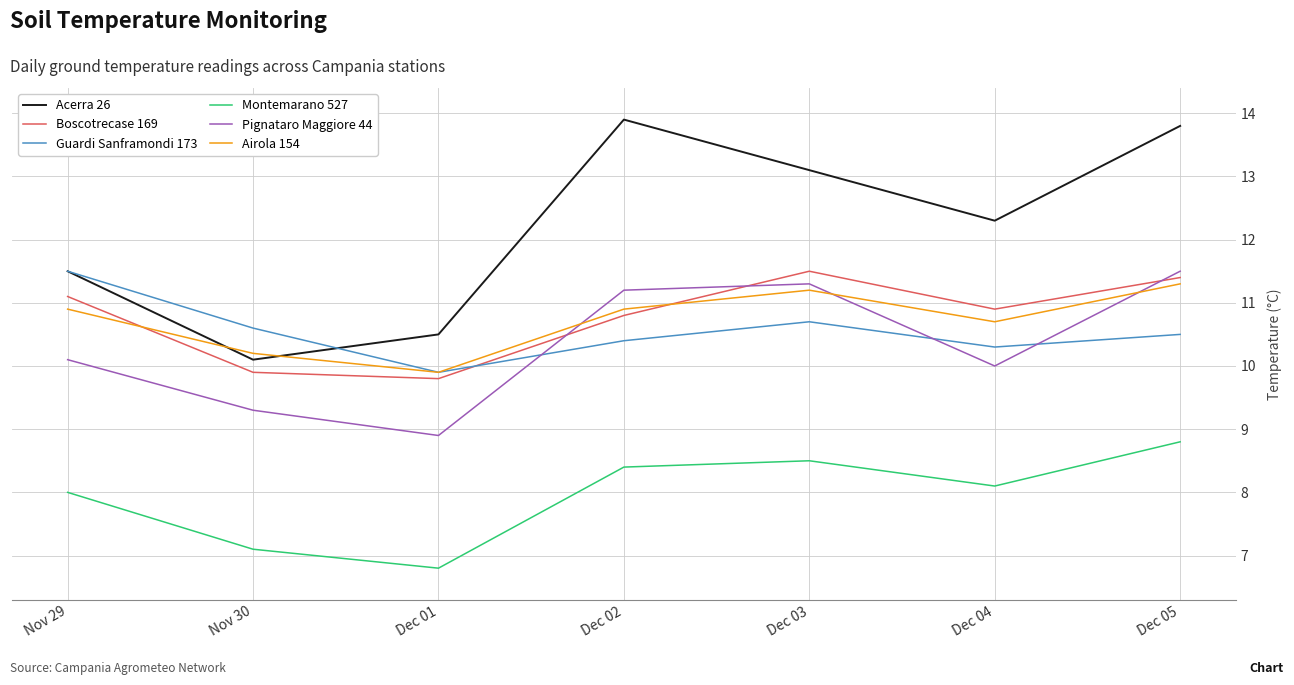

How many interior local peaks does the Acerra 26 series have?

1